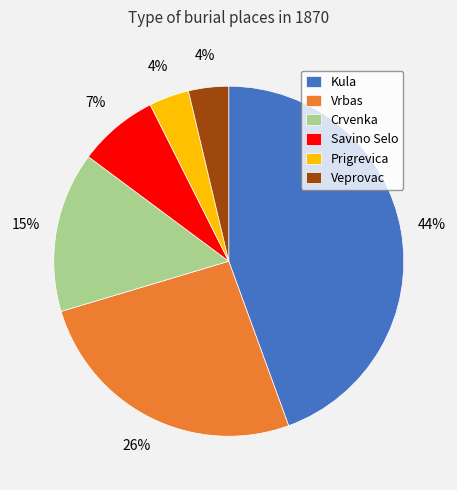

Is the sum of Prigrevica and Savino Selo greater than half?

No